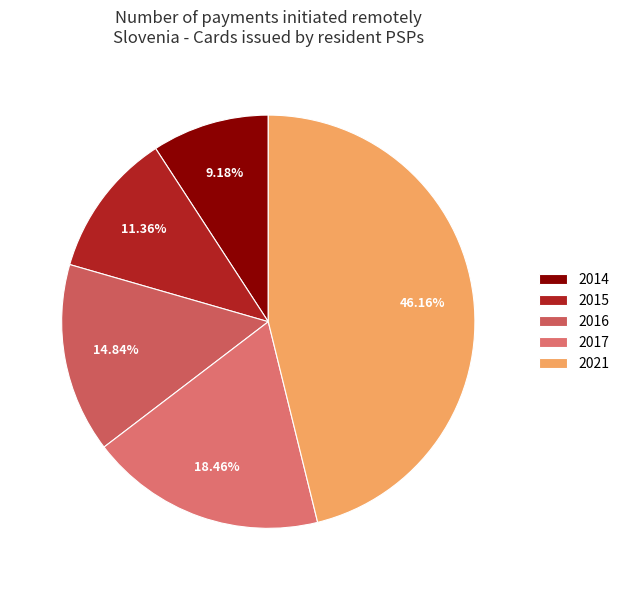

What percentage is the 2016 slice, to the nearest percent?

15%